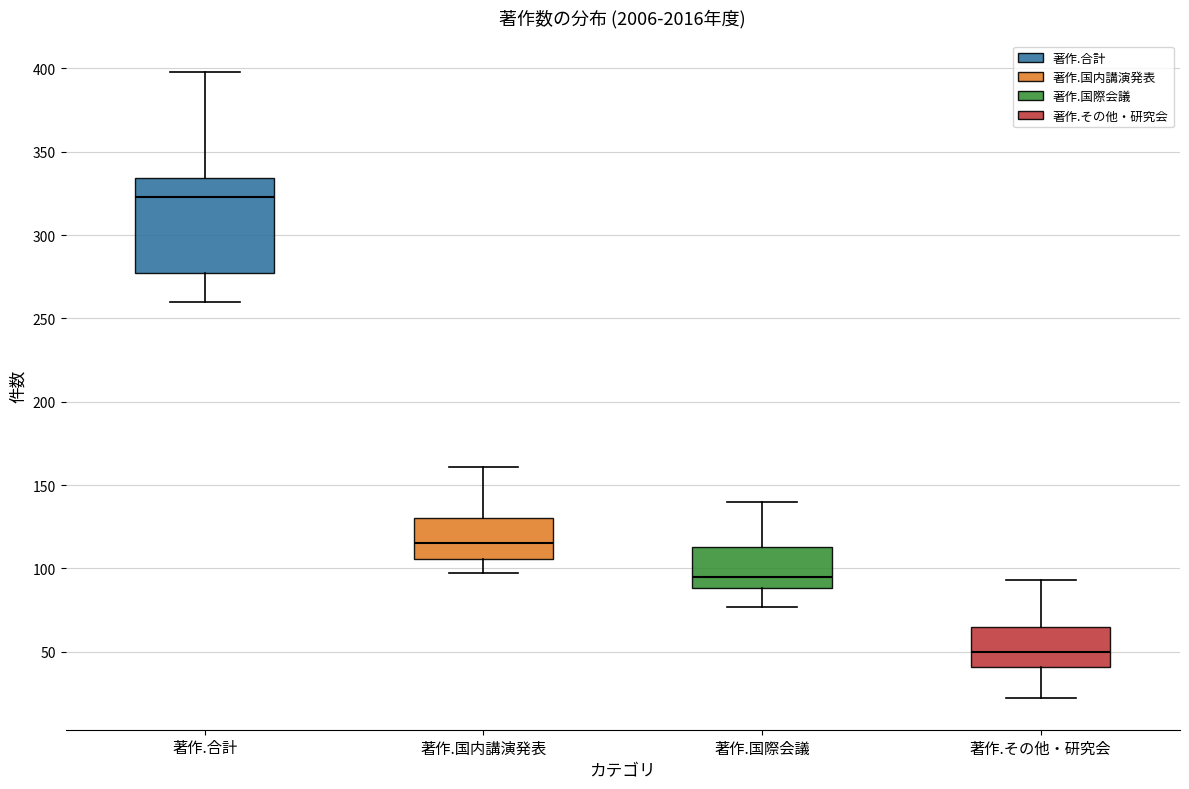

Which box's median line is the highest?

著作.合計